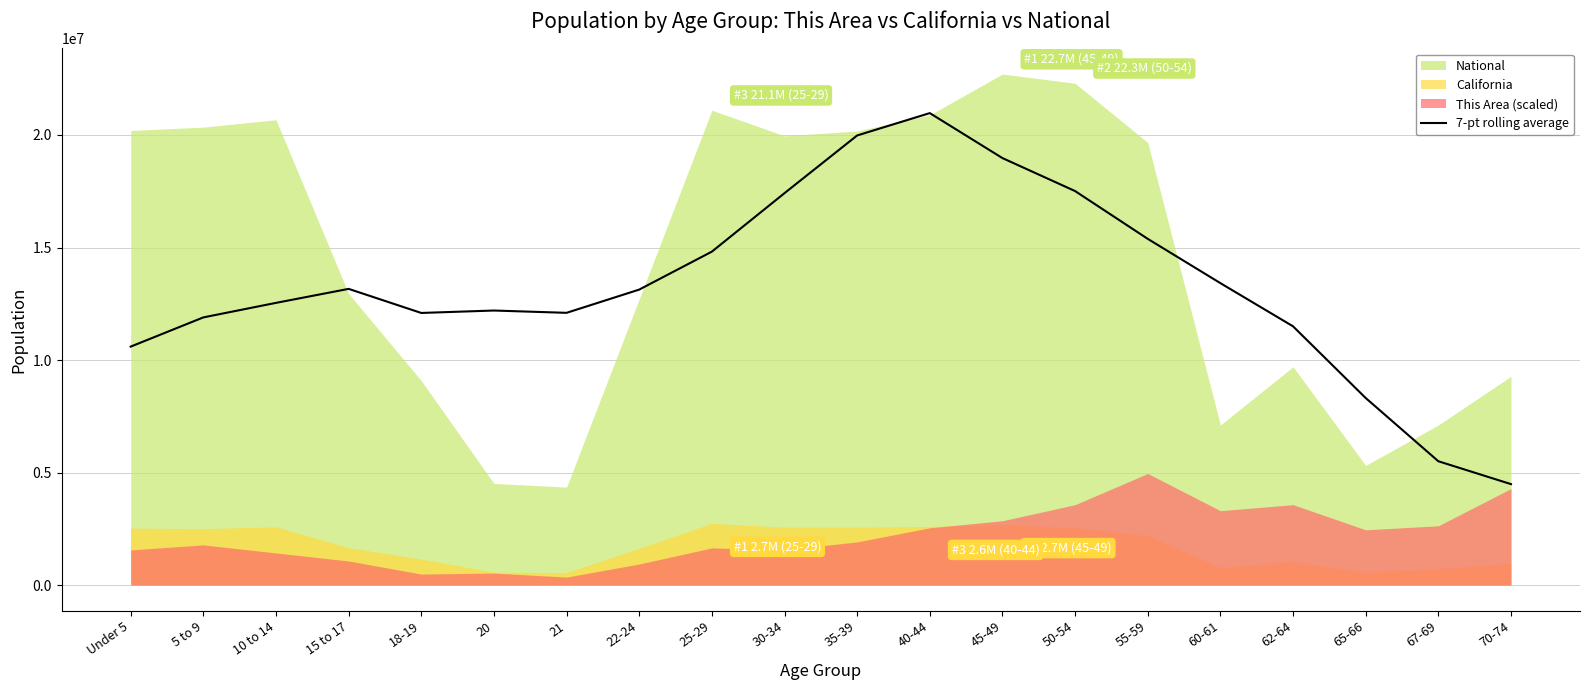

Between Under 5 and 10 to 14, which is larger?

10 to 14